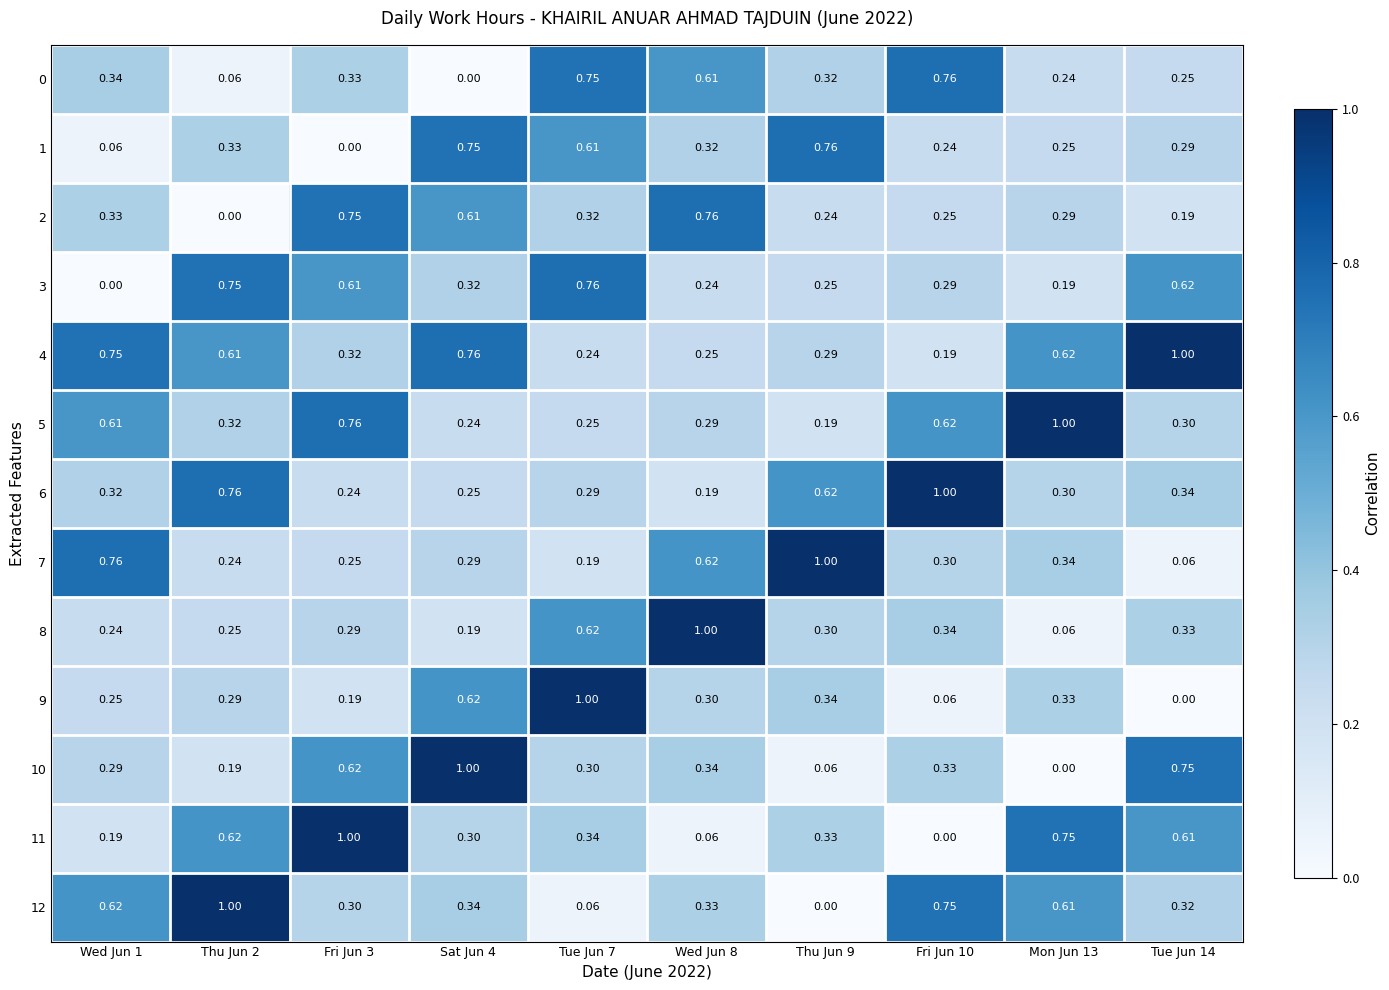

What is the greatest value displayed?

1.0